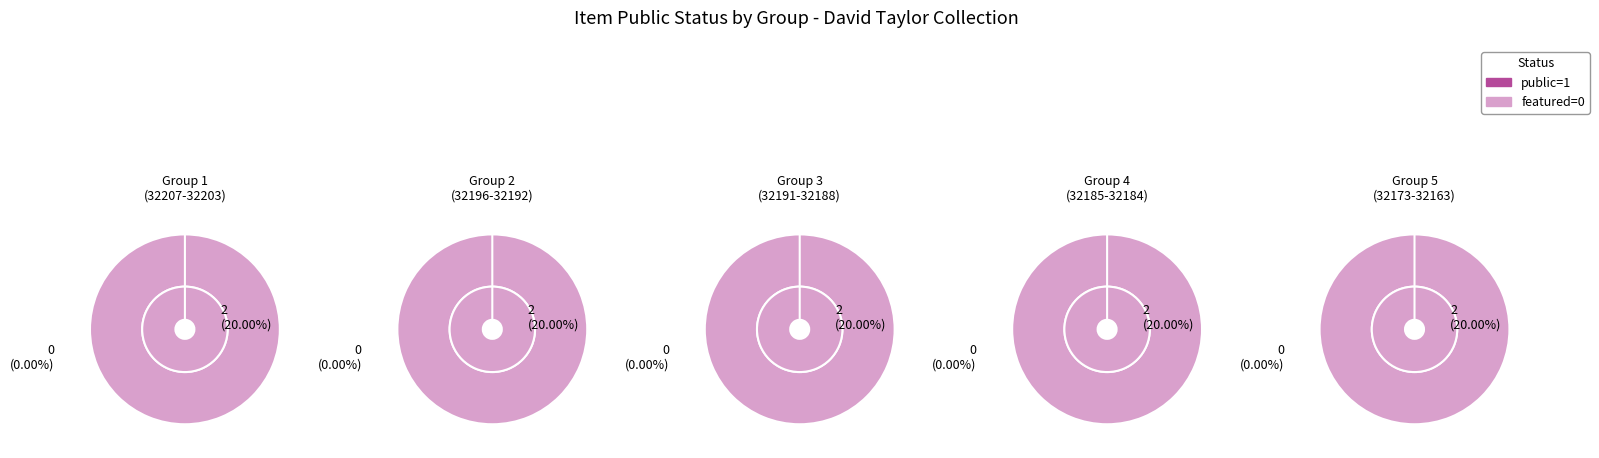

Is 32207 the majority of the pie?

No